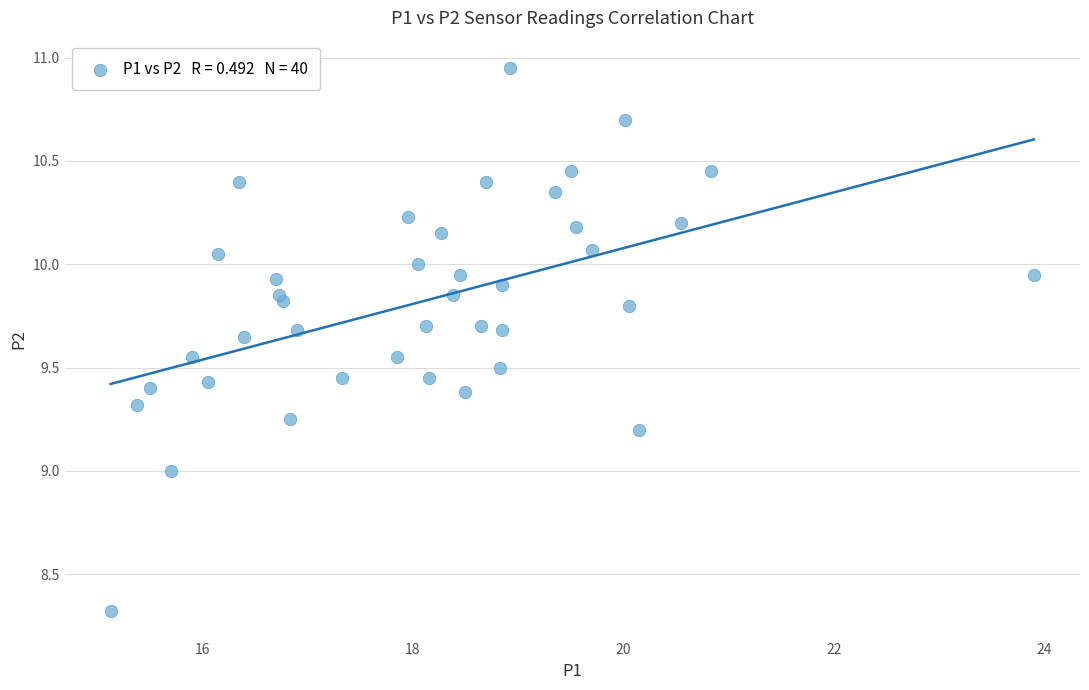

What is the range of X values (max minus min)?

8.8